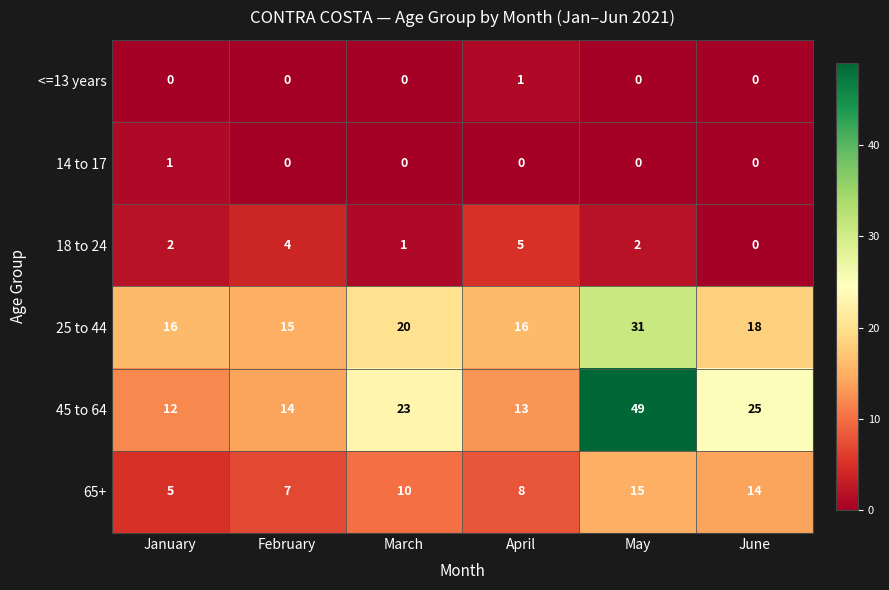

Which category has the highest value across all series?

May